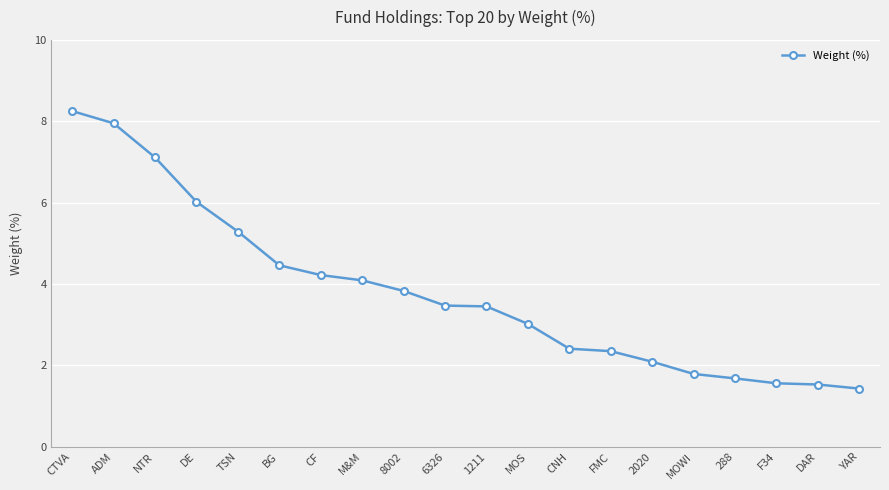

At which category does the chart reach its peak across all series?

CTVA